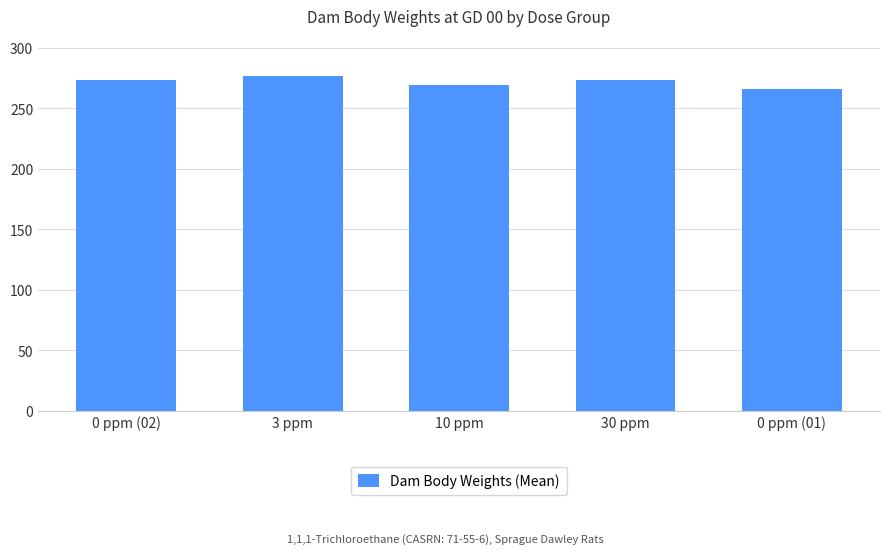

How many series are shown in this chart?

1